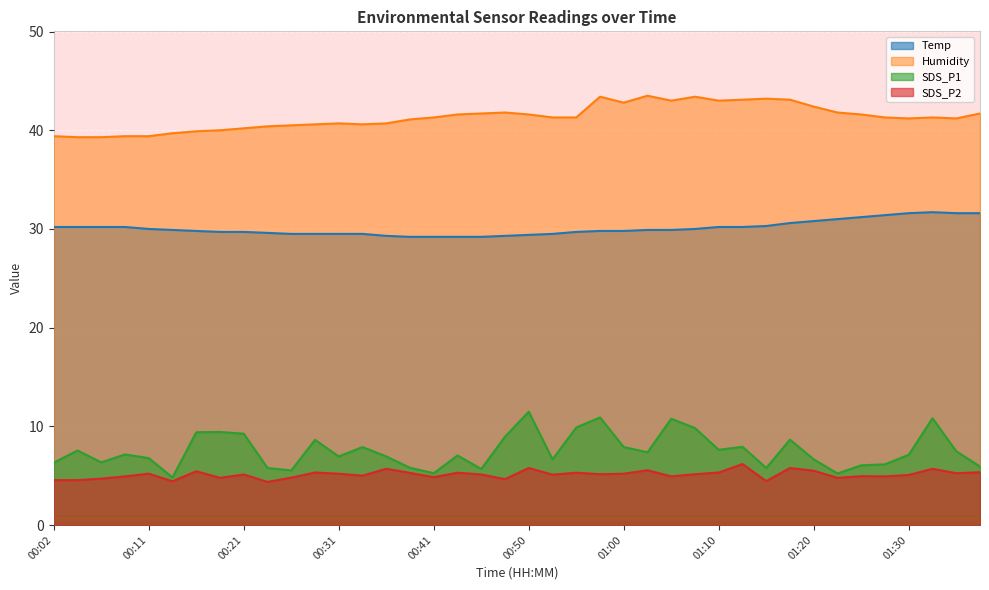

What value does the Temp series have at 00:02?

30.2